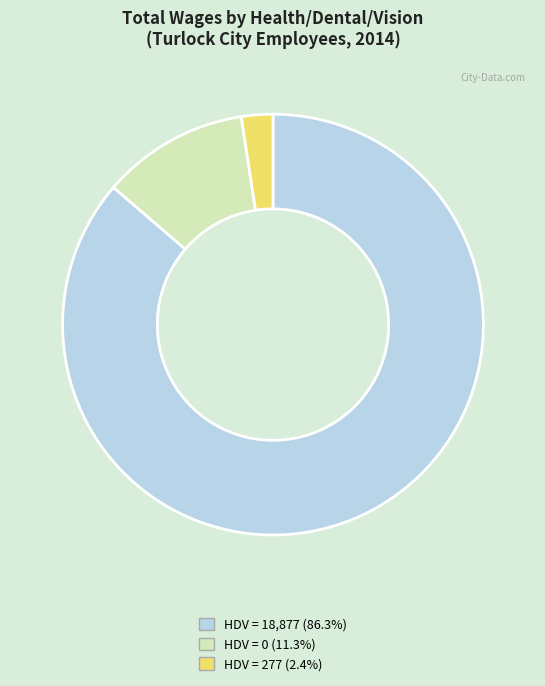

Is the sum of HDV = 277 (2.4%) and HDV = 0 (11.3%) greater than half?

No